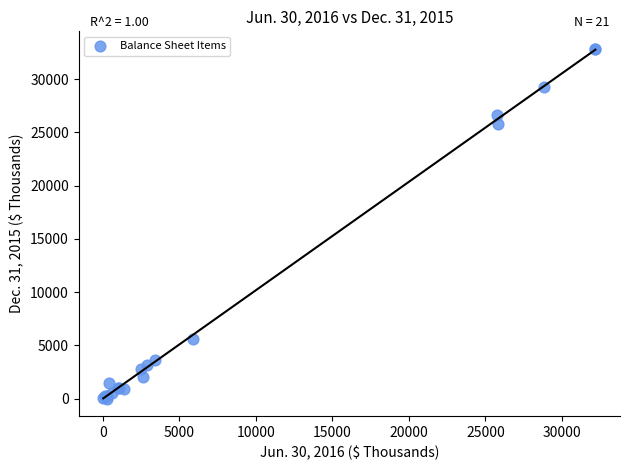

What Y value in the scatter plot is closest to 16425?

25803